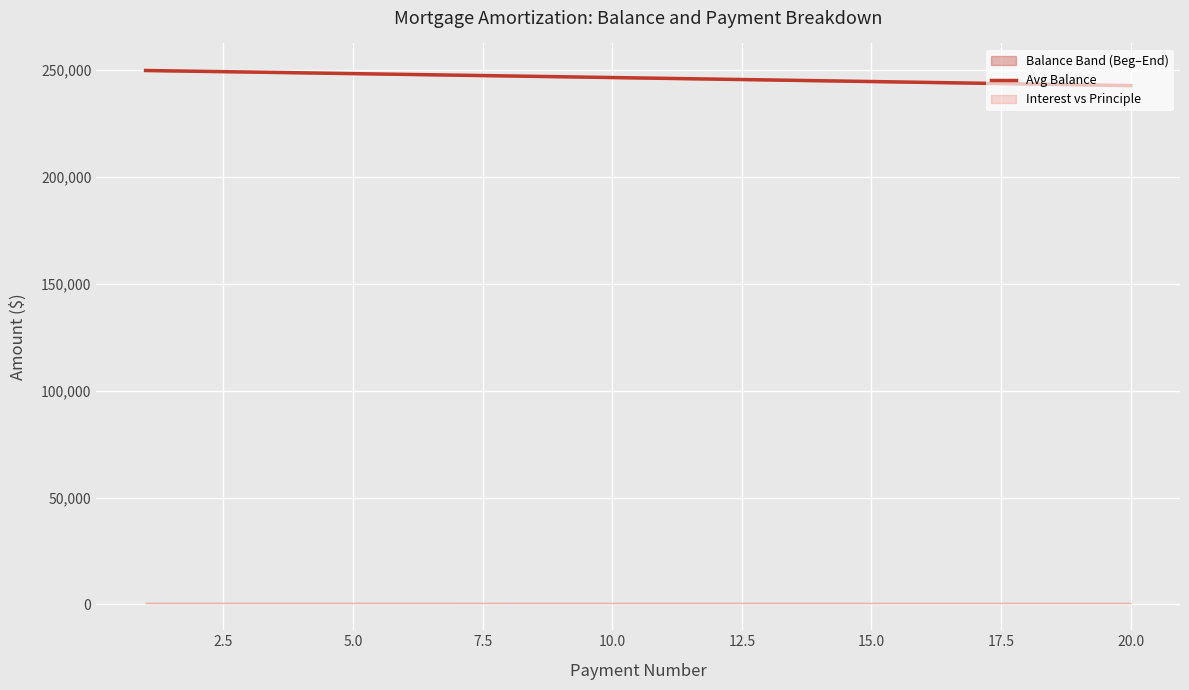

The value of Avg Balance at 20.0 is 129833.0. True or false?

False